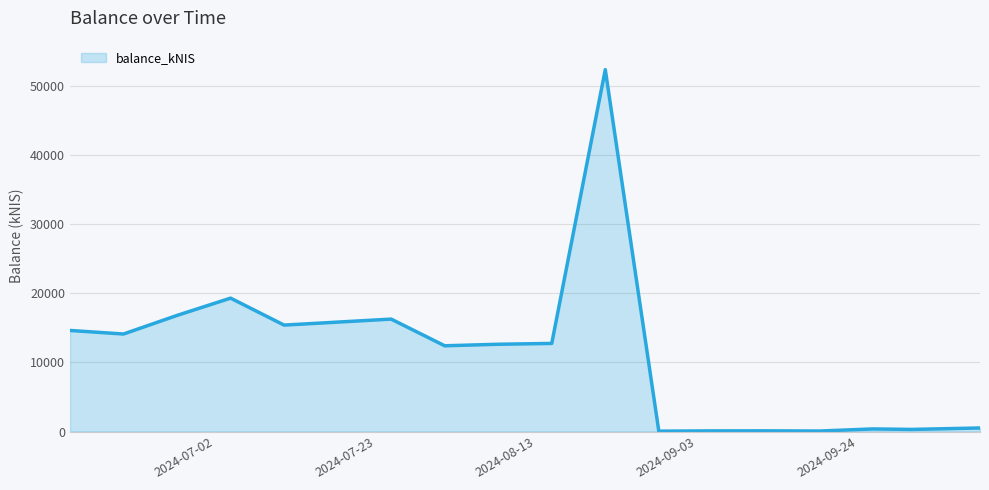

What is the sum of all values?

204208.3